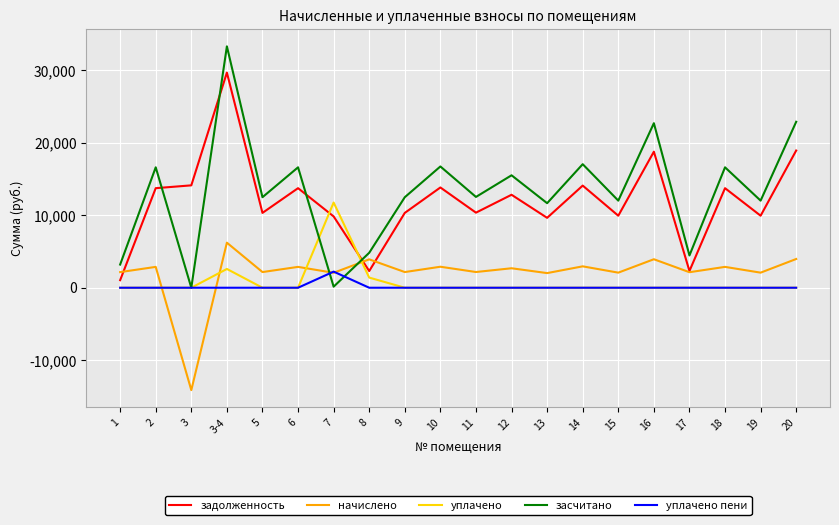

True or false: засчитано and уплачено пени intersect in this chart.

True